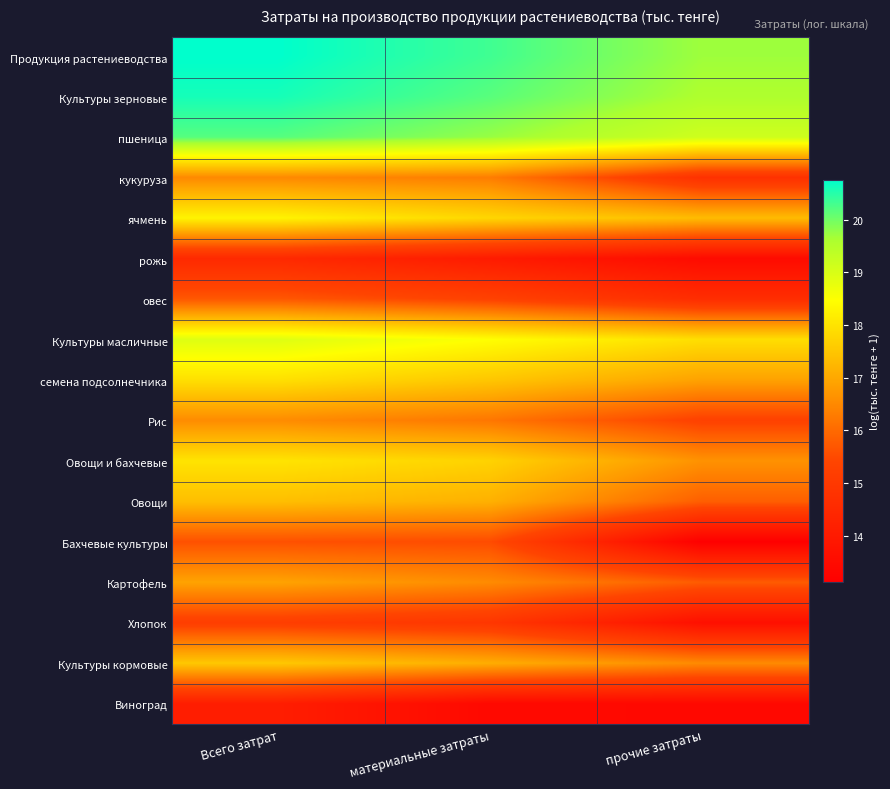

At which category is the sum across all series the highest?

Всего затрат